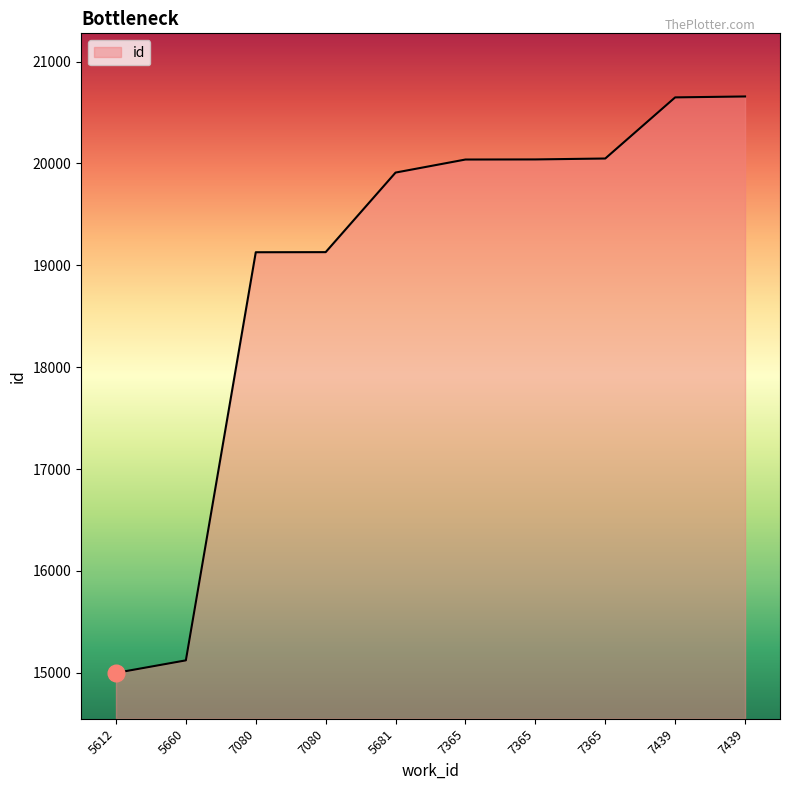

Is this an area chart (filled region under the line)?

Yes